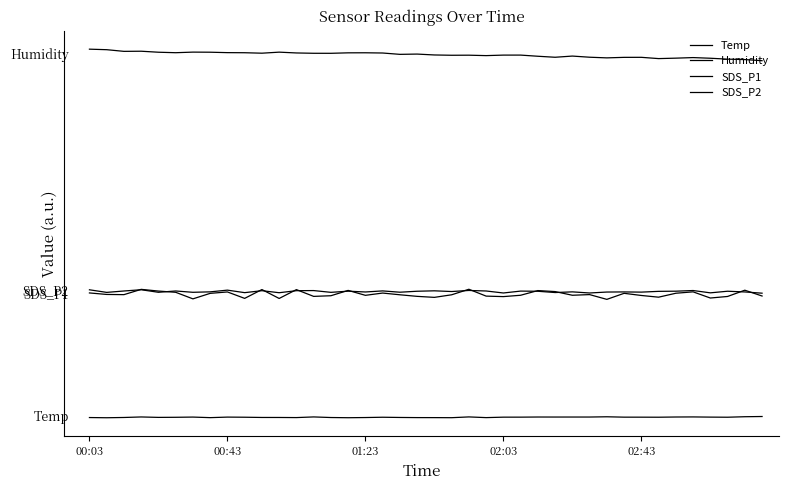

Is this an area chart (filled region under the line)?

No